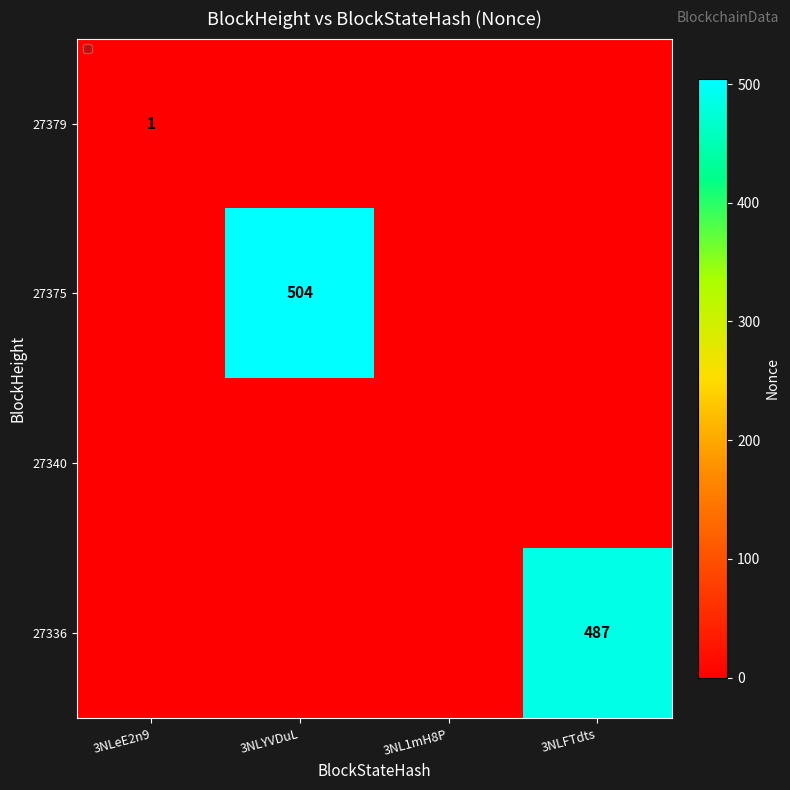

The 27336 series shows 178 at 3NLFTdts. True or false?

False